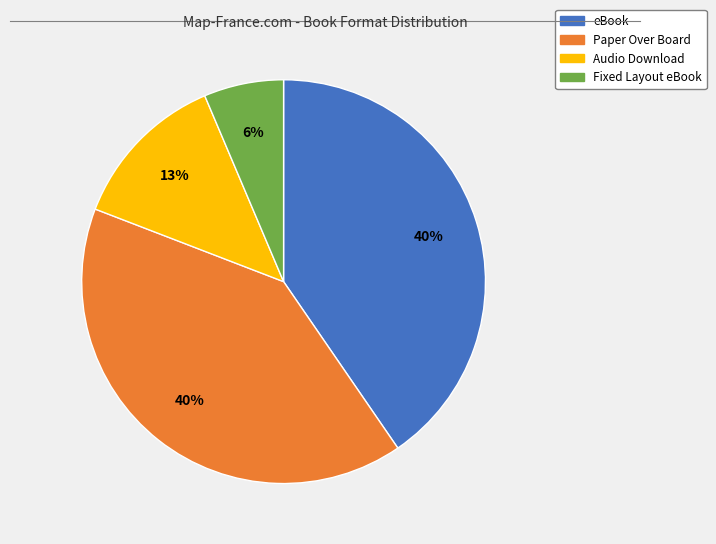

Is it true that Audio Download is 21% of the pie?

False